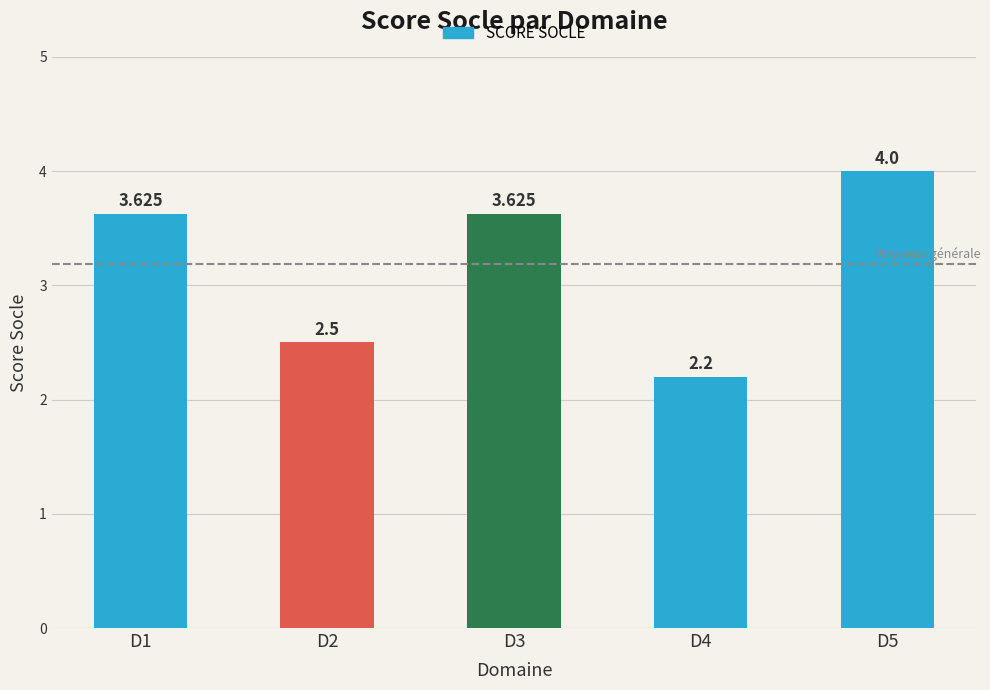

What is the average value?

3.2